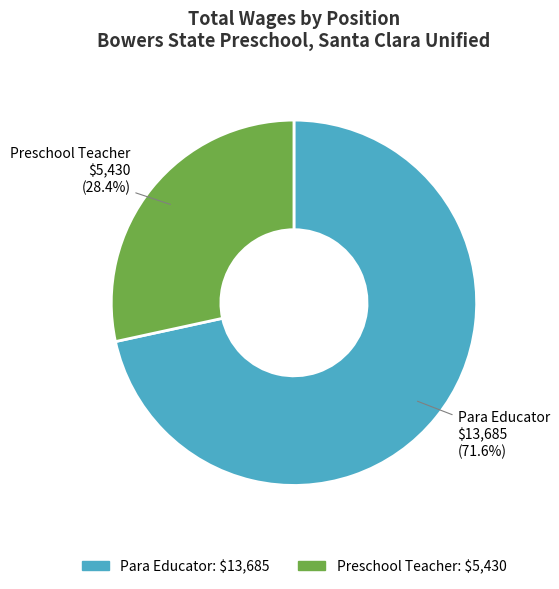

The Preschool Teacher slice represents 42% of the pie. True or false?

False